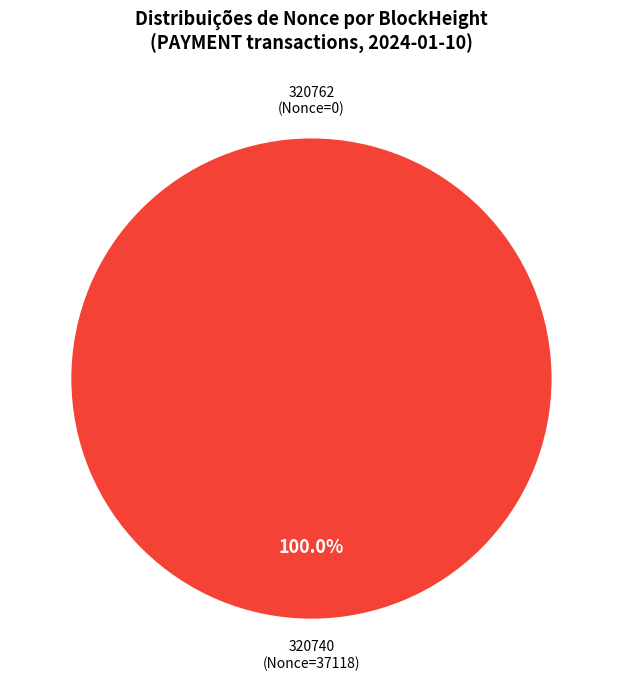

Does any single category account for the majority?

Yes